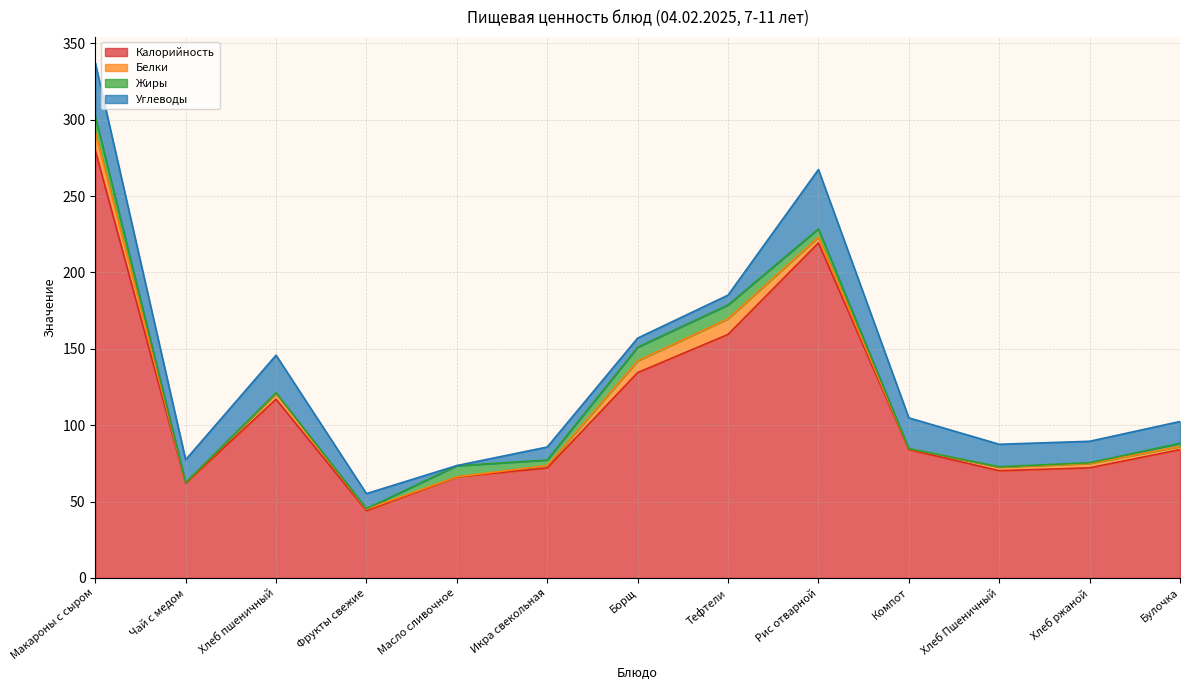

True or false: Белки has more than 1 interior local peaks.

True